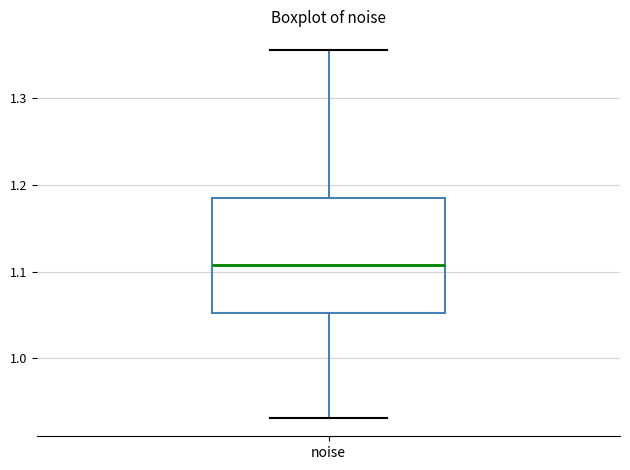

Read this box plot against the y-axis: the position of the median line, the range covered by the box, and the ends of both whiskers. The values are not printed on the chart, so give them approximately, as read against the axis.

median 1.11, box 1.05 to 1.18, whiskers 0.93 to 1.36